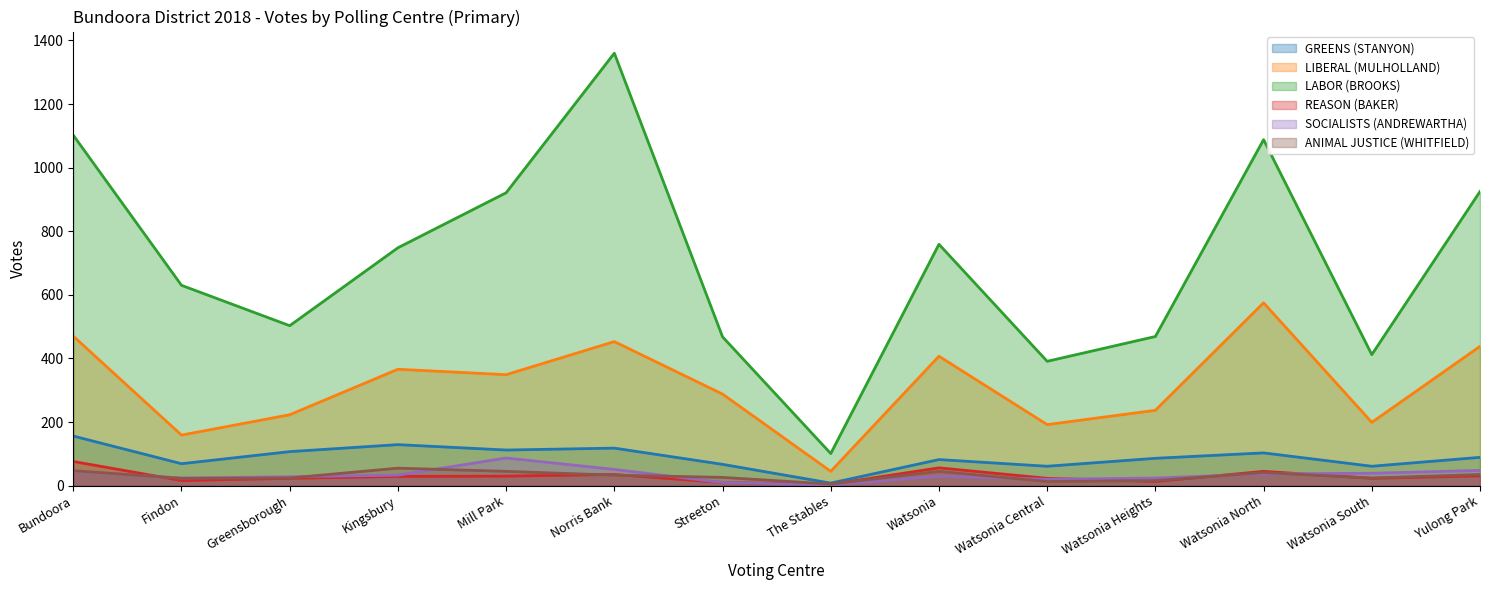

Is the value of GREENS (STANYON) at Bundoora greater than the value of SOCIALISTS (ANDREWARTHA) at Watsonia Heights?

Yes